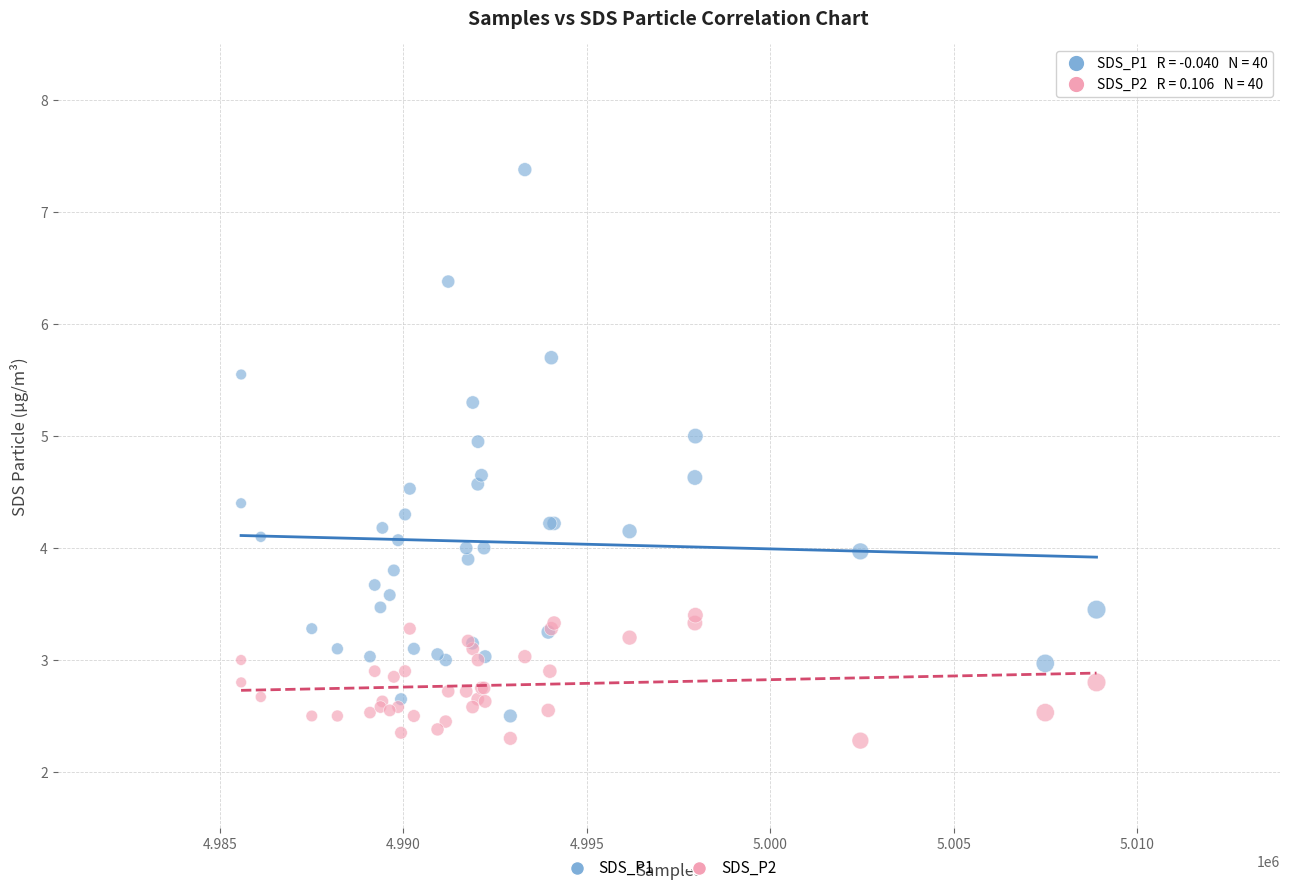

Which series reaches the maximum Y coordinate?

SDS_P1